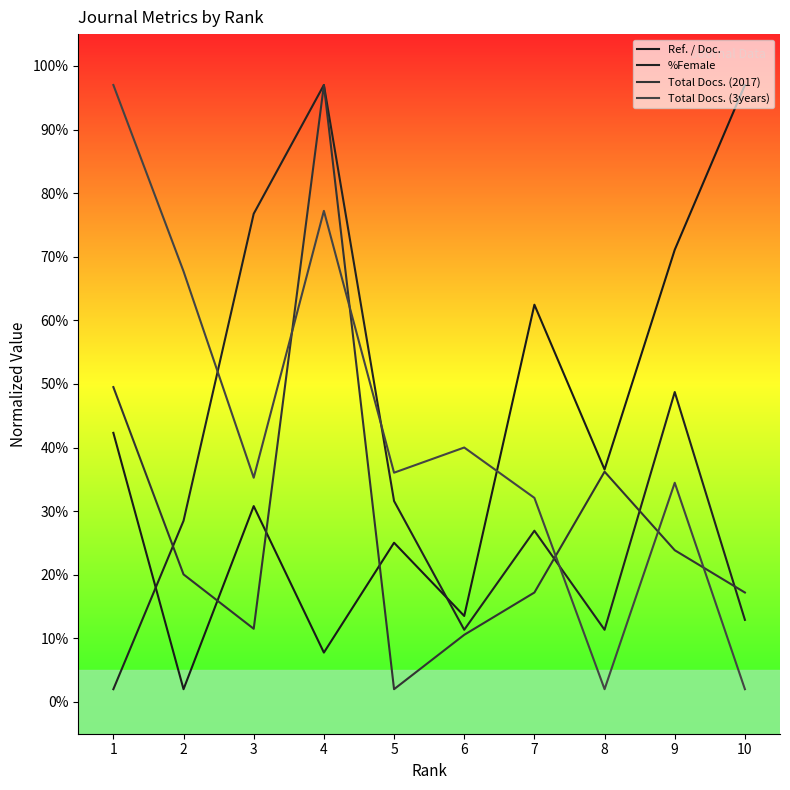

How many distinct data groups are displayed?

4